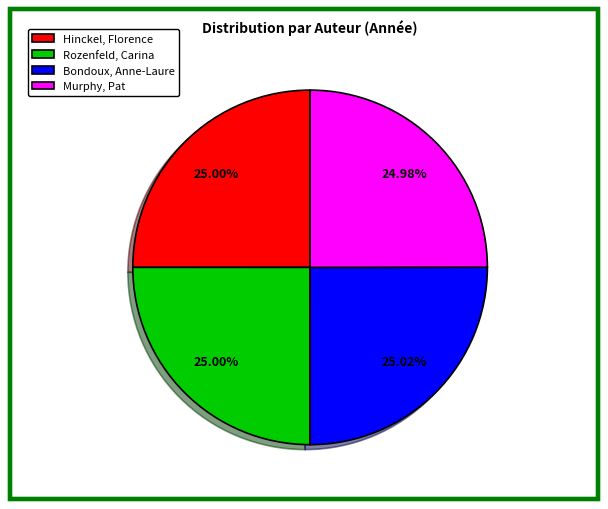

Approximately how many times larger is the value at Rozenfeld, Carina compared to Murphy, Pat?

1.0